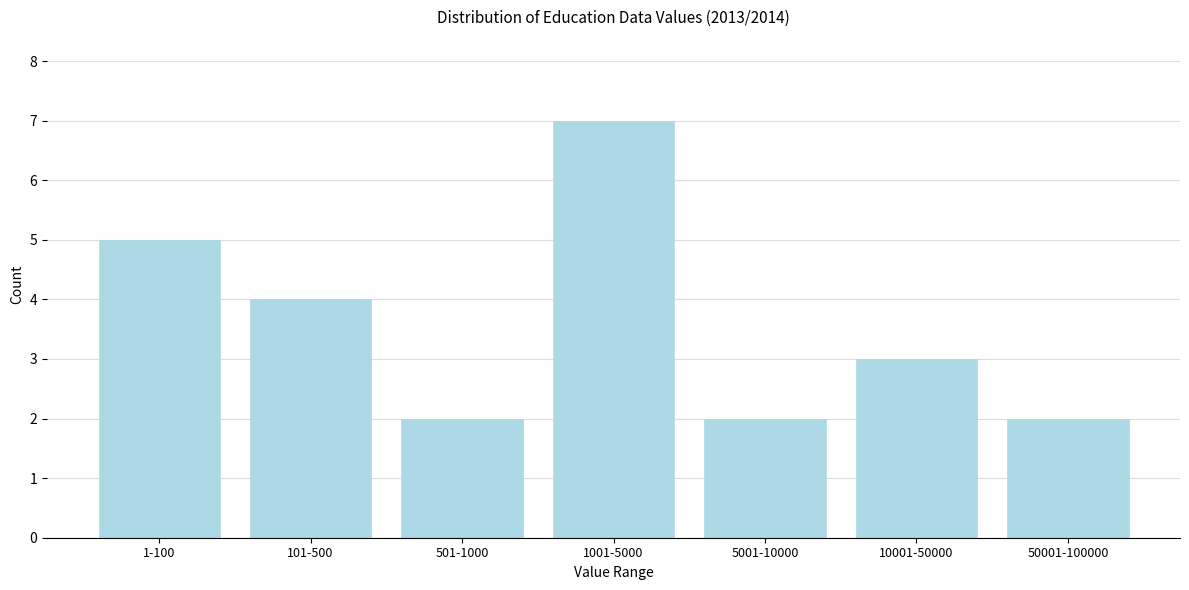

Reading left to right, transcribe all the data shown in this chart.

1-100=5	101-500=4	501-1000=2	1001-5000=7	5001-10000=2	10001-50000=3	50001-100000=2